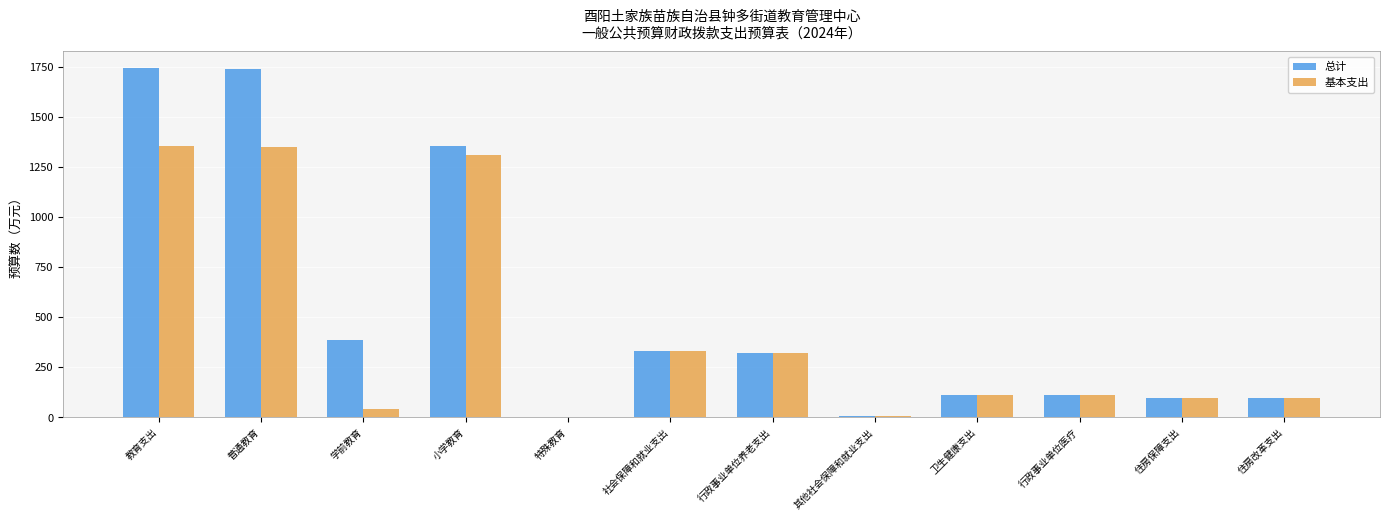

Is the value of 总计 at 行政事业单位医疗 greater than the value of 基本支出 at 学前教育?

Yes